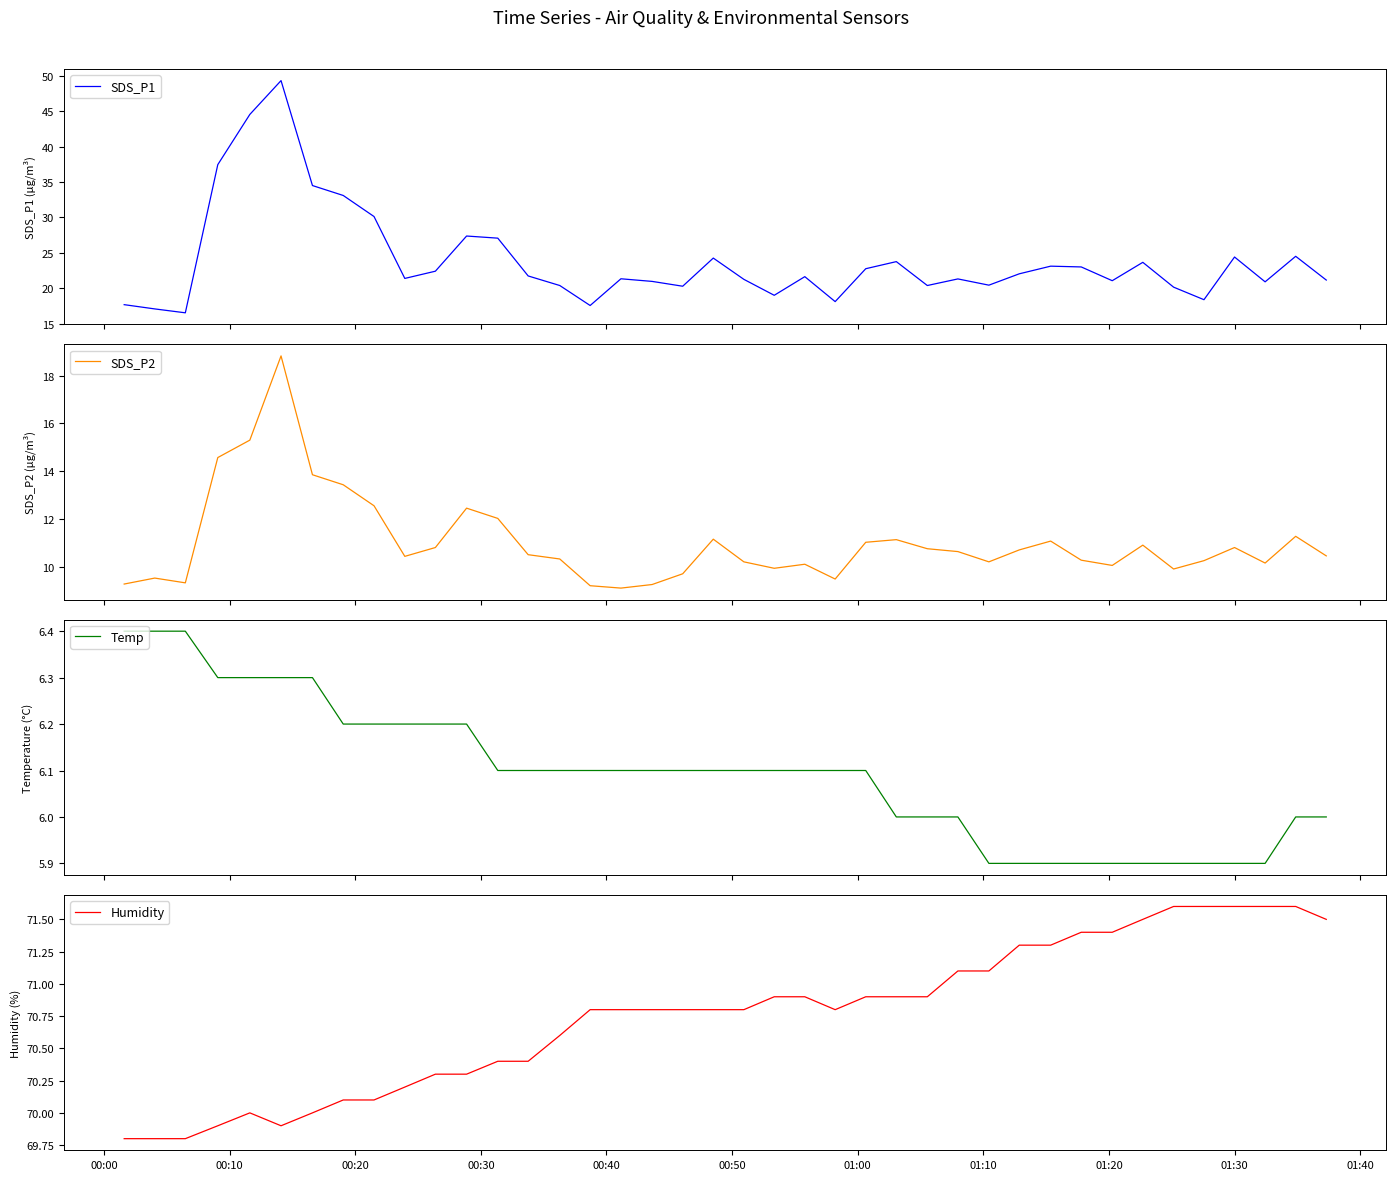

Is it true that SDS_P2 equals 18.1 at 26?

False